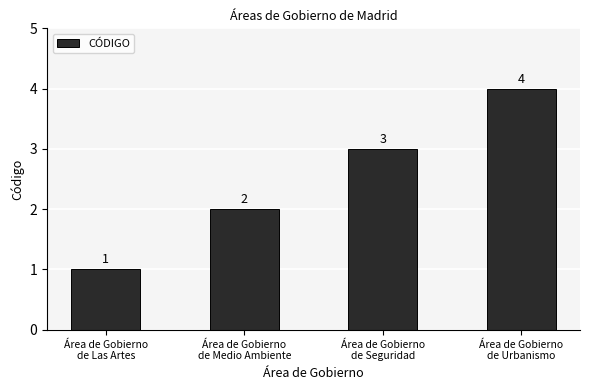

Rank the categories by value from lowest to highest.

Área de Gobierno
de Las Artes, Área de Gobierno
de Medio Ambiente, Área de Gobierno
de Seguridad, Área de Gobierno
de Urbanismo